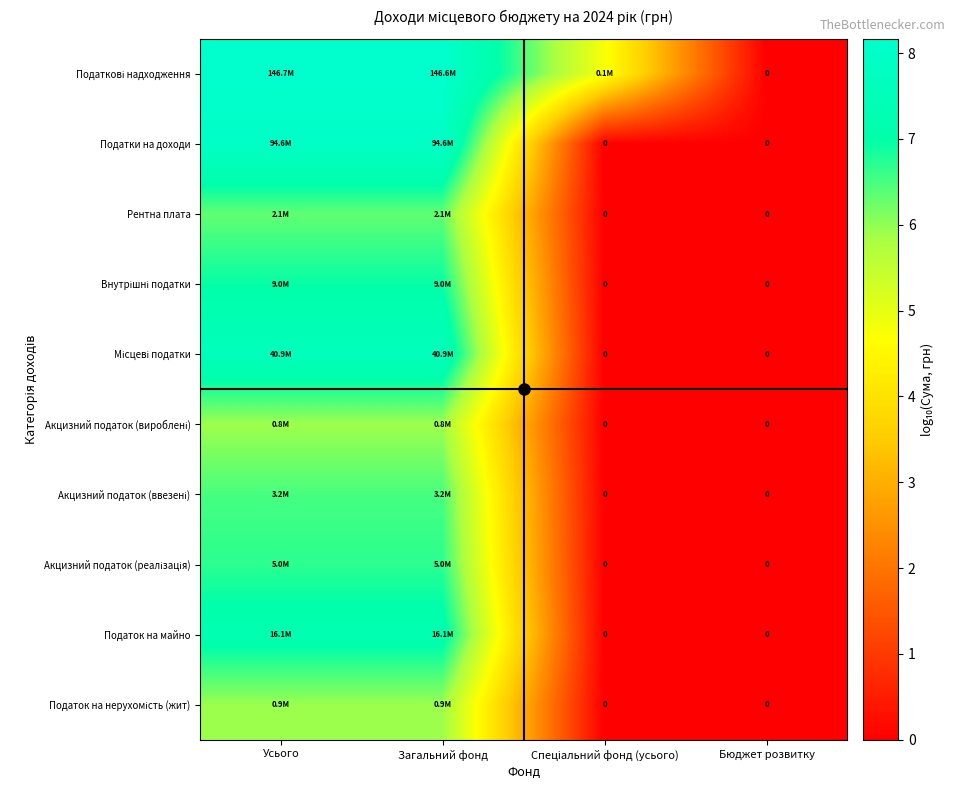

What is the difference between the Рентна плата values at Усього and Спеціальний фонд (усього)?

6.3